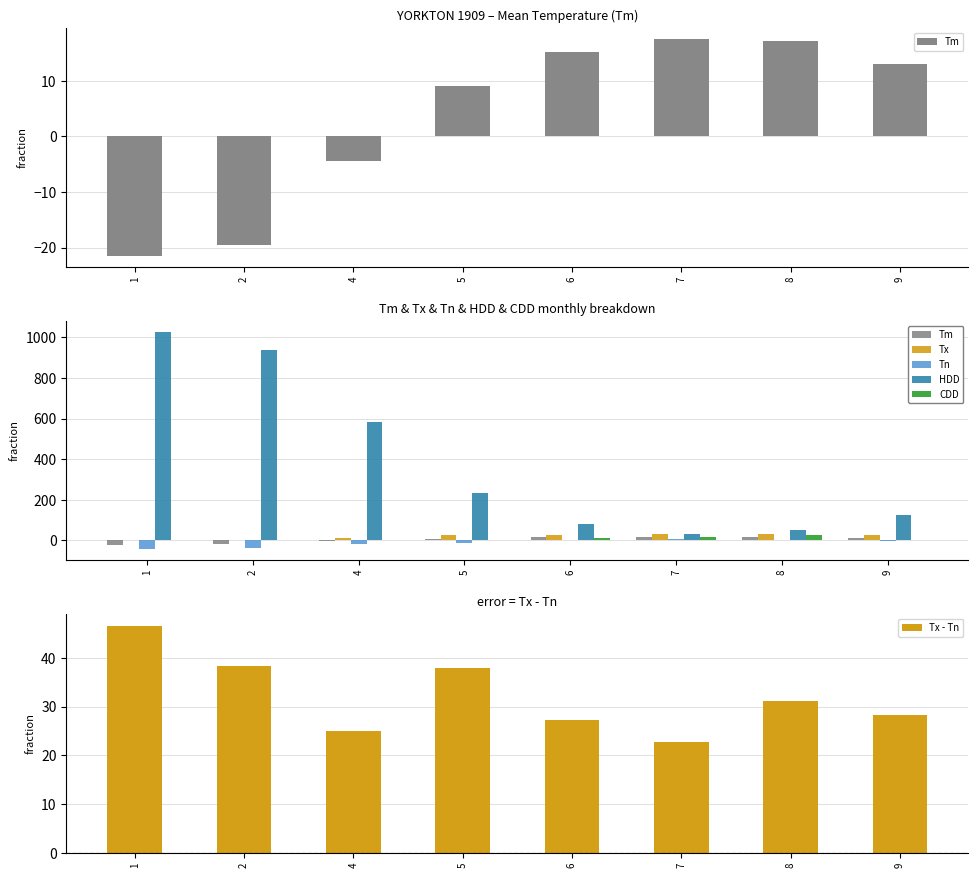

How many values in the Tm series exceed 13?

3